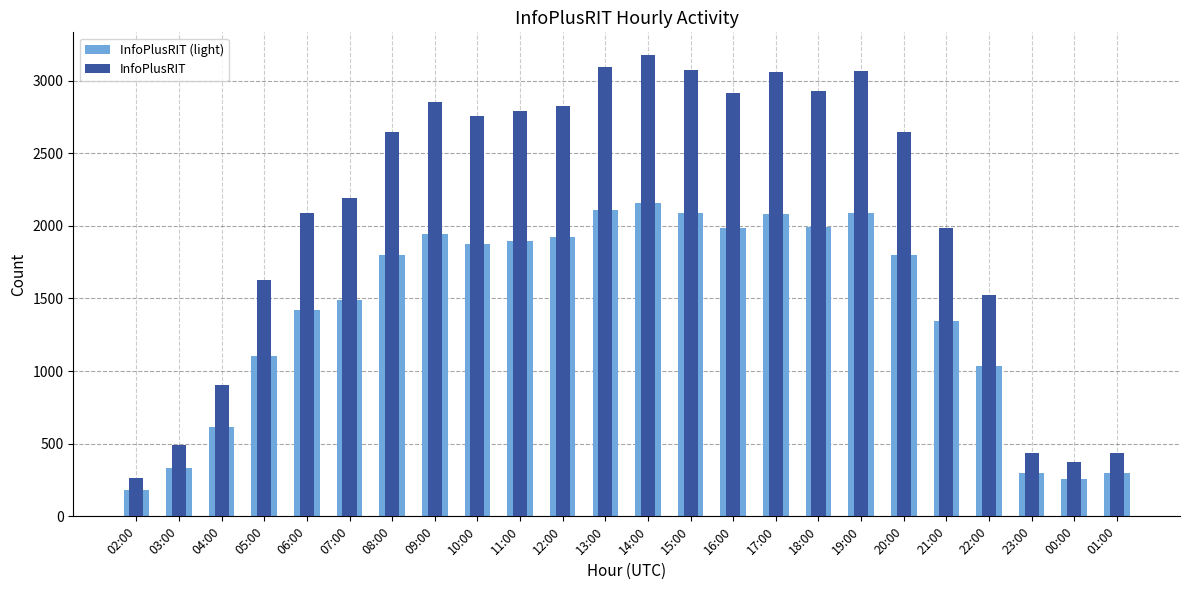

What is the sum of the InfoPlusRIT (light) values at 03:00 and 13:00?

2437.8